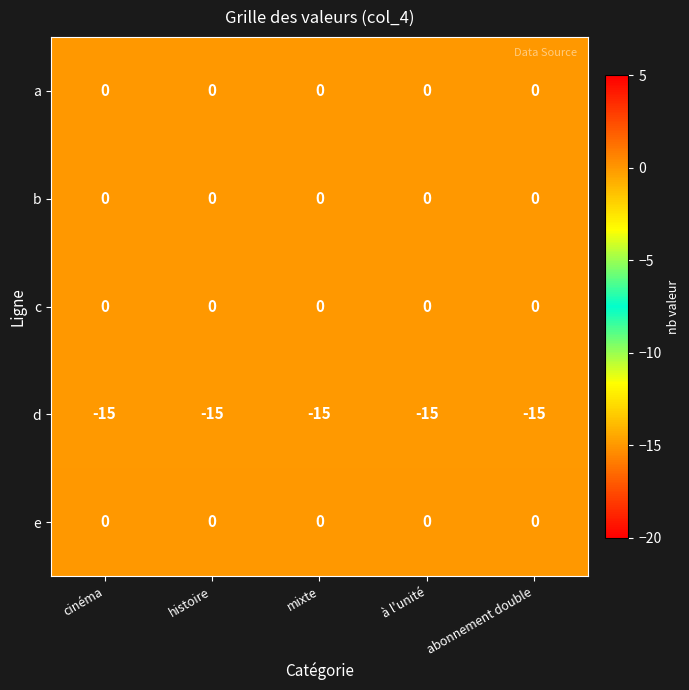

What is the spread (max minus min) of values at à l'unité?

15